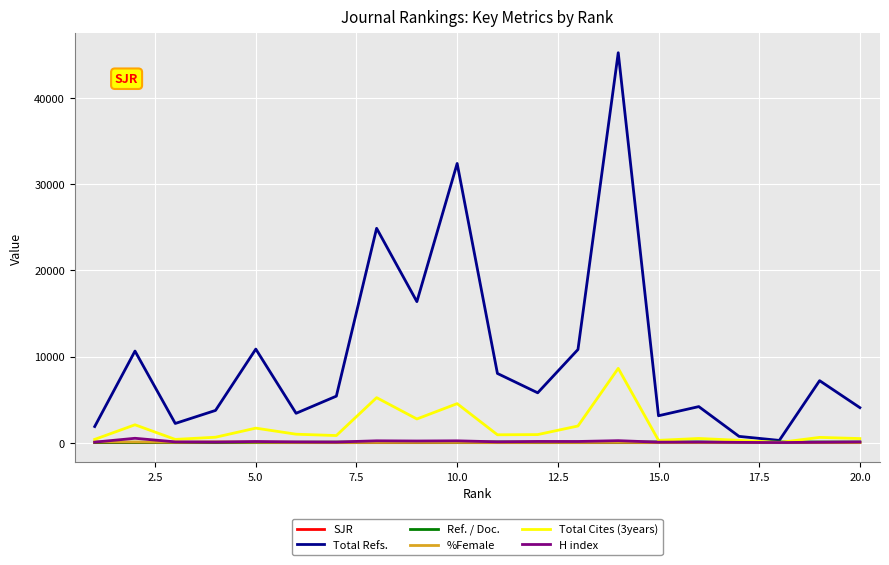

What is the maximum value for Total Refs.?

45265.0